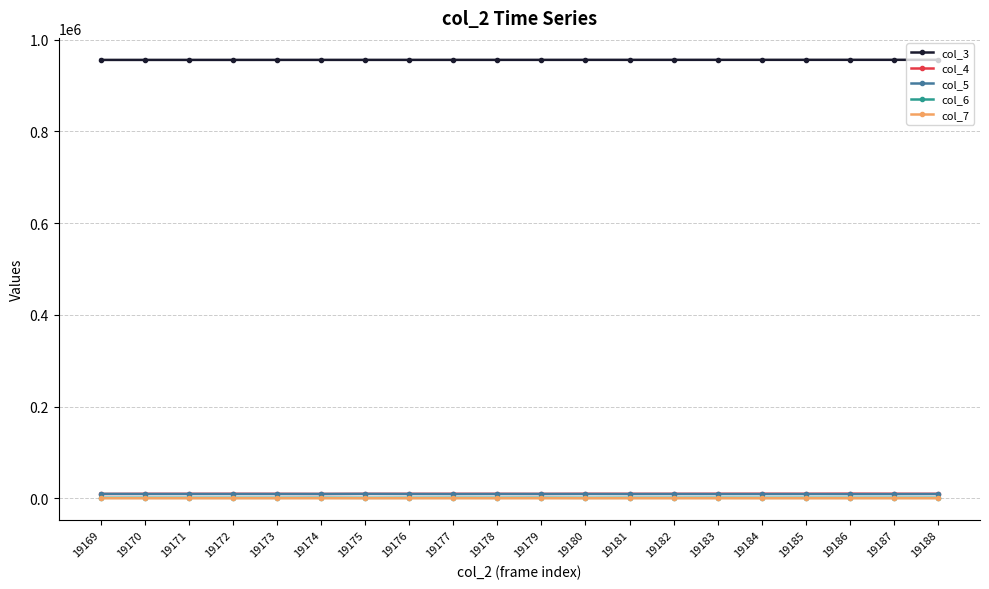

True or false: col_6 has more than 2 points higher than both neighbors.

True